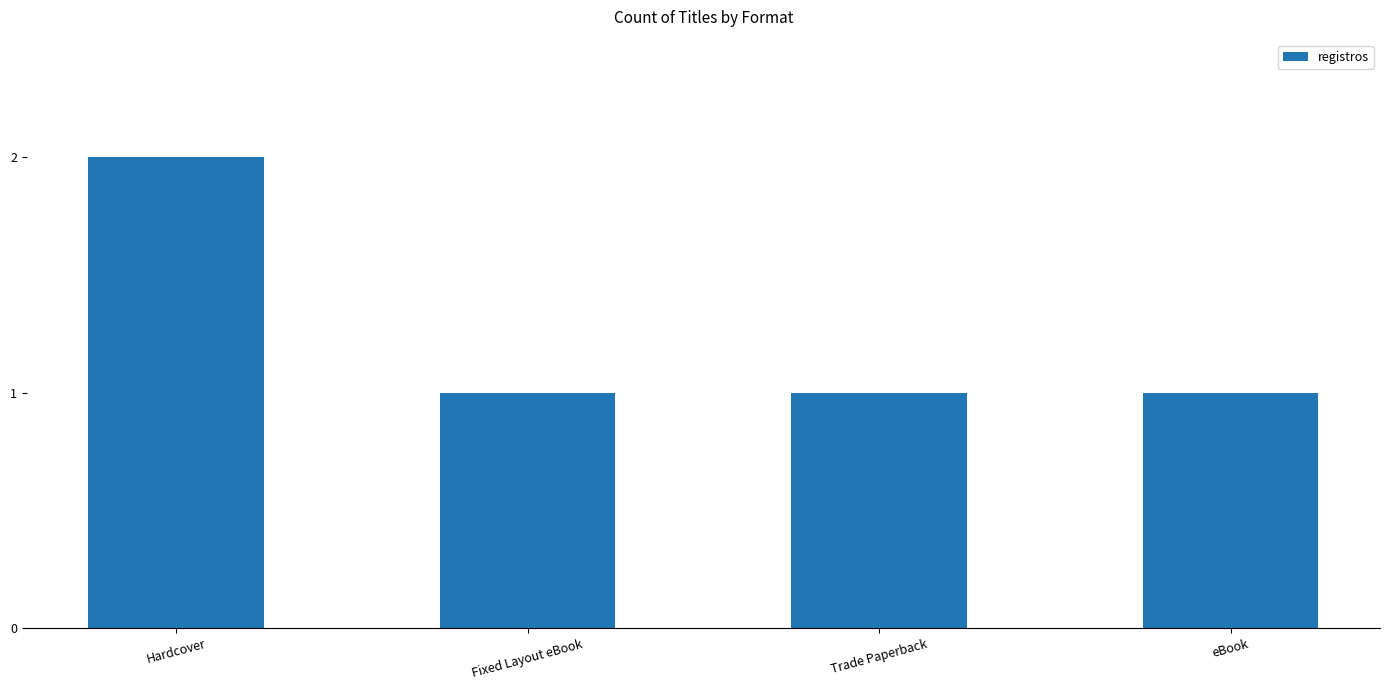

What is the difference between the values at Hardcover and eBook?

1